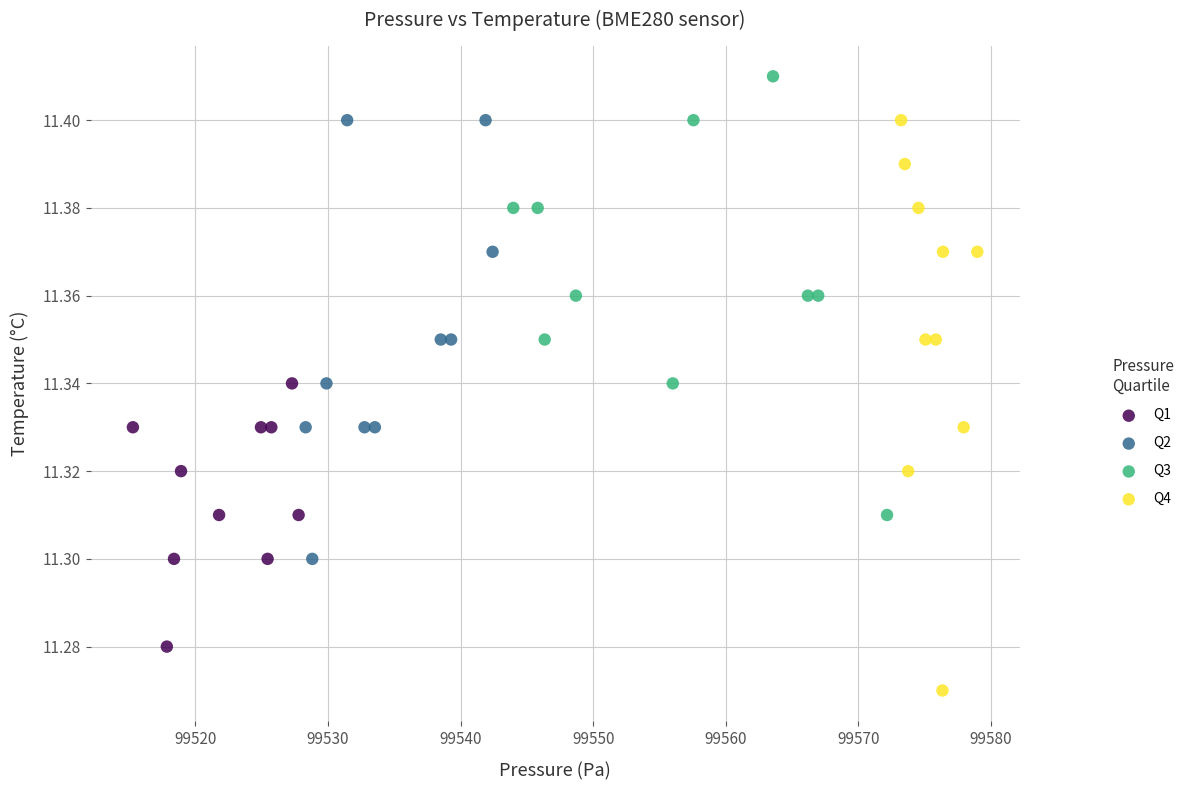

Which series contains the highest Y value?

Q3